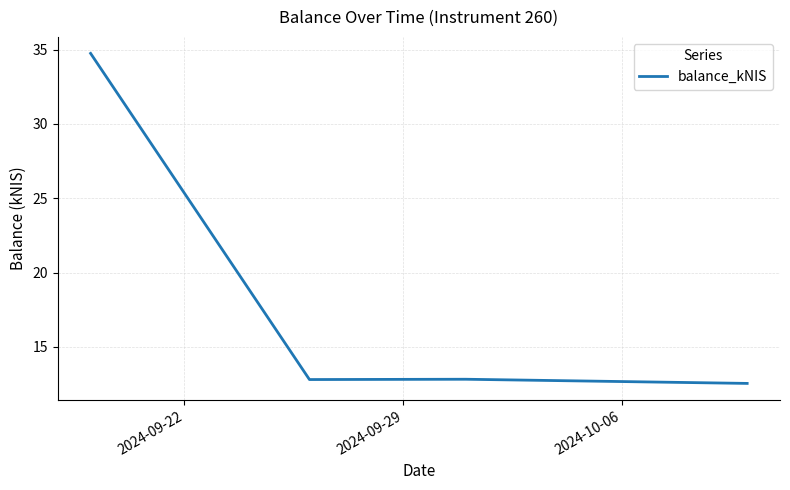

Is this an area chart (filled region under the line)?

No